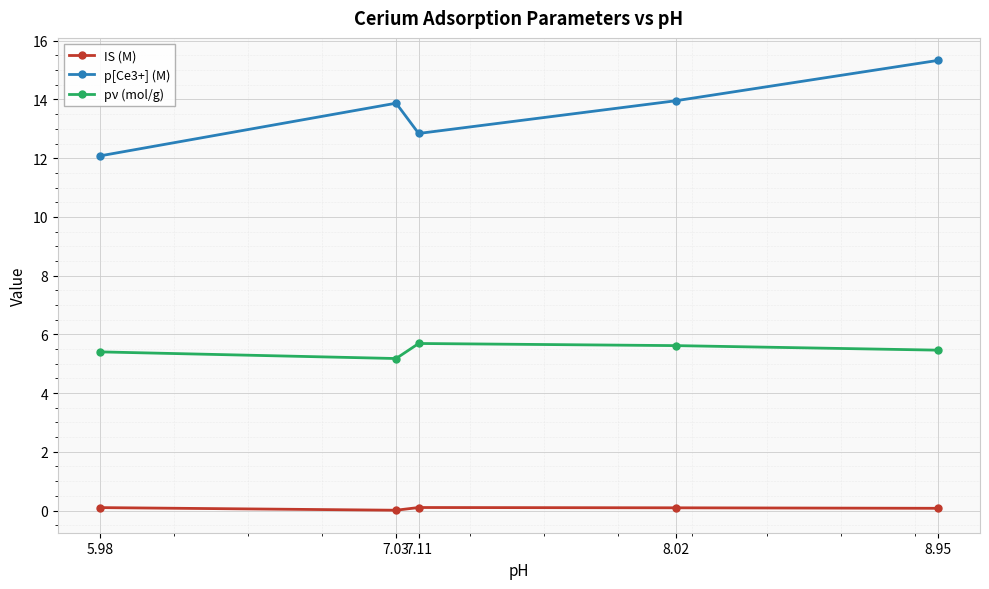

Rank the series by their average value, from lowest to highest.

IS (M), pν (mol/g), p[Ce3+] (M)